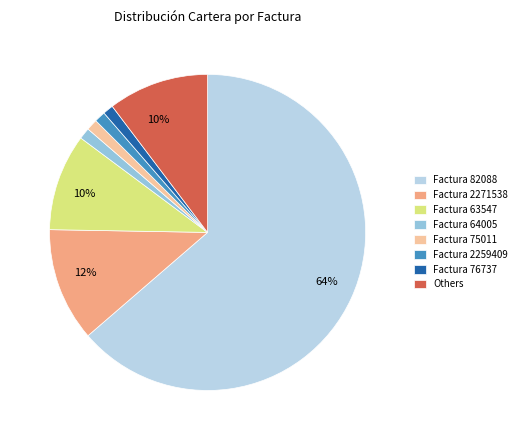

To the nearest percent, what is the average slice percentage?

12%